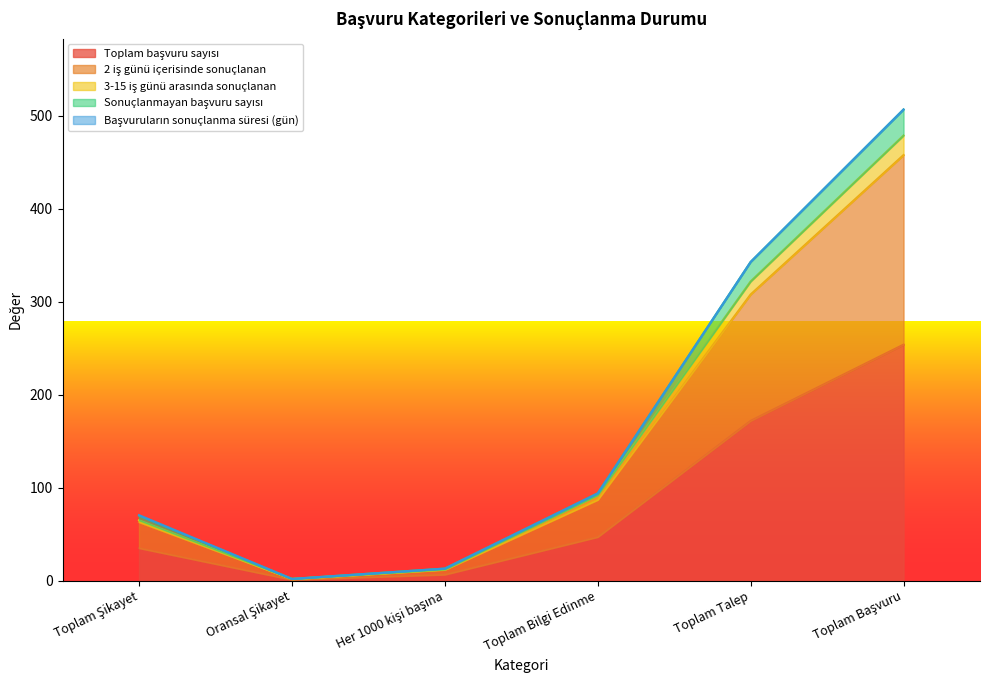

Where is 2 iş günü içerisinde sonuçlanan nearest to the value 240?

Toplam Talep